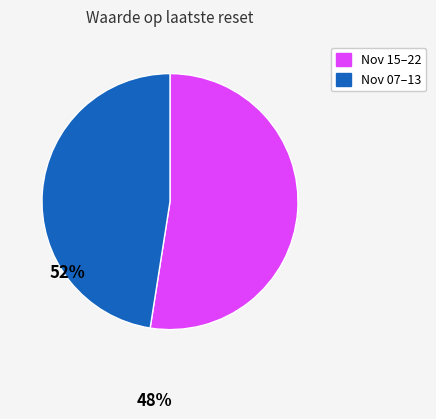

Is there any slice that represents more than half of the pie?

Yes